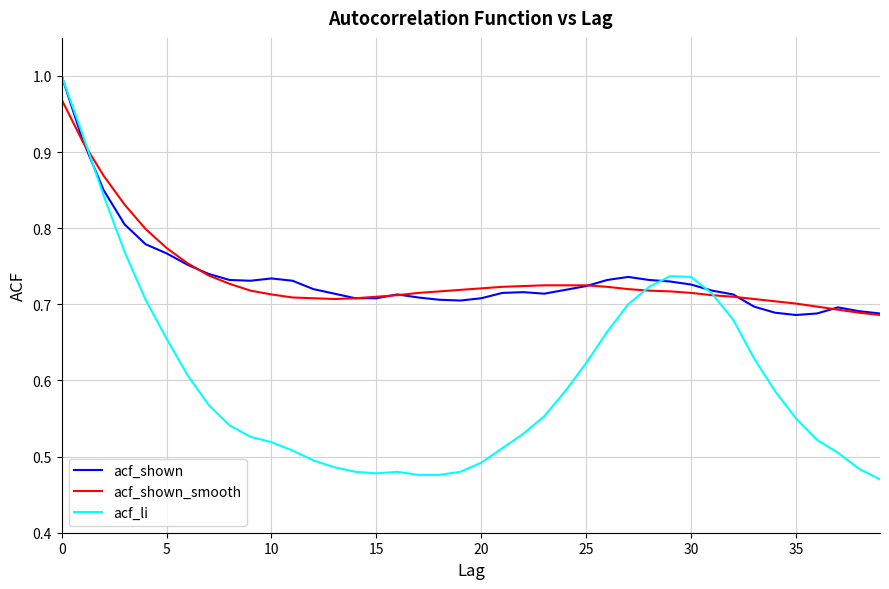

At which label is acf_shown closest to 0?

35